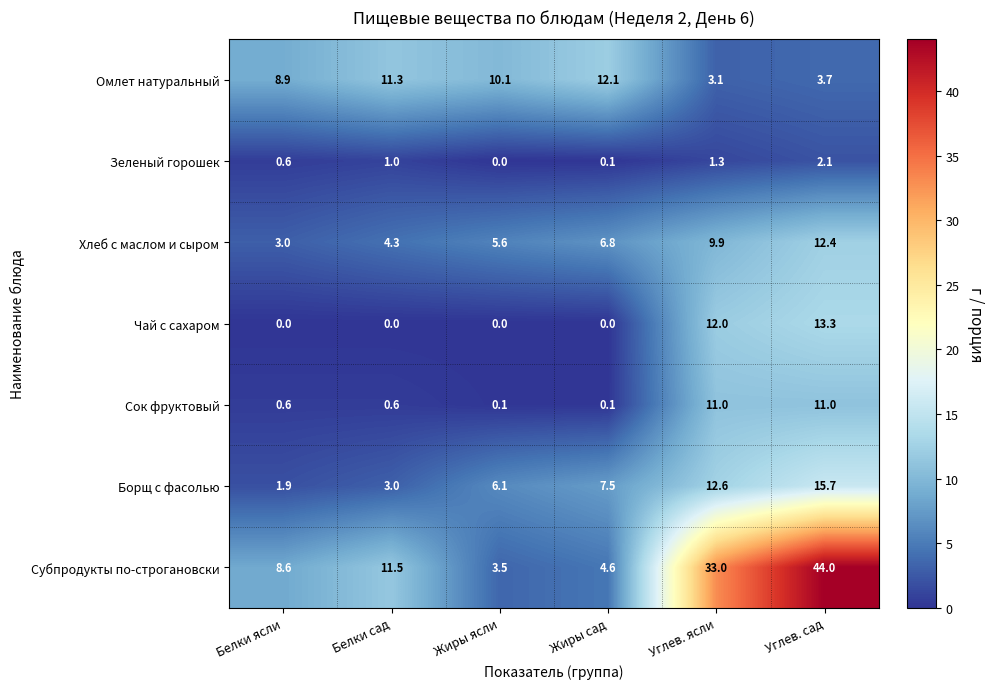

Is it true that Субпродукты по-строгановски equals 11.5 at Белки сад?

True